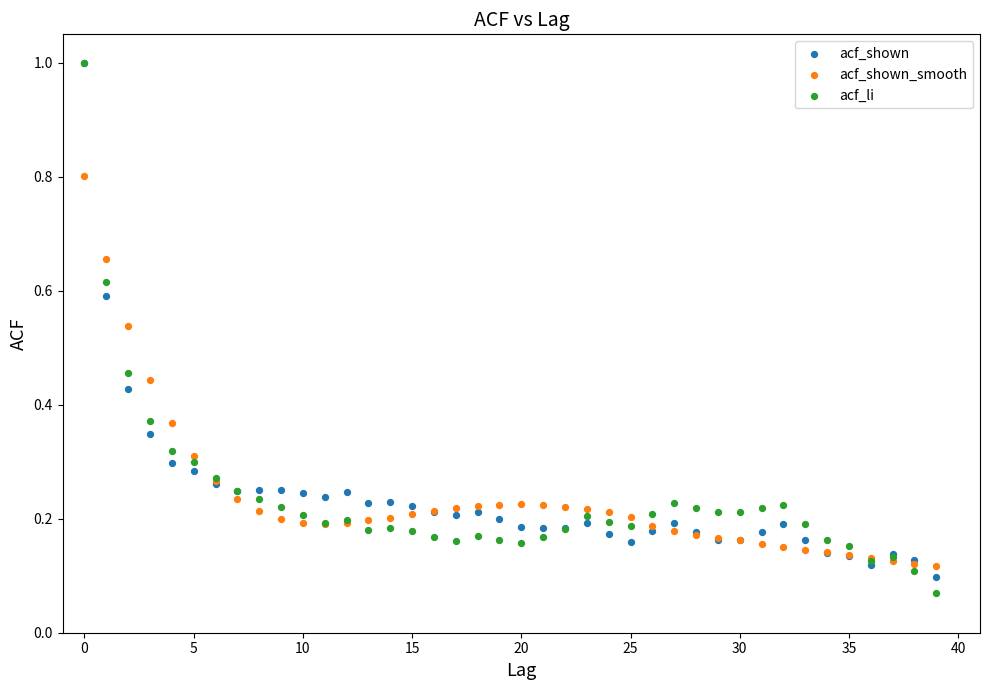

Which series contains the lowest Y value?

acf_li